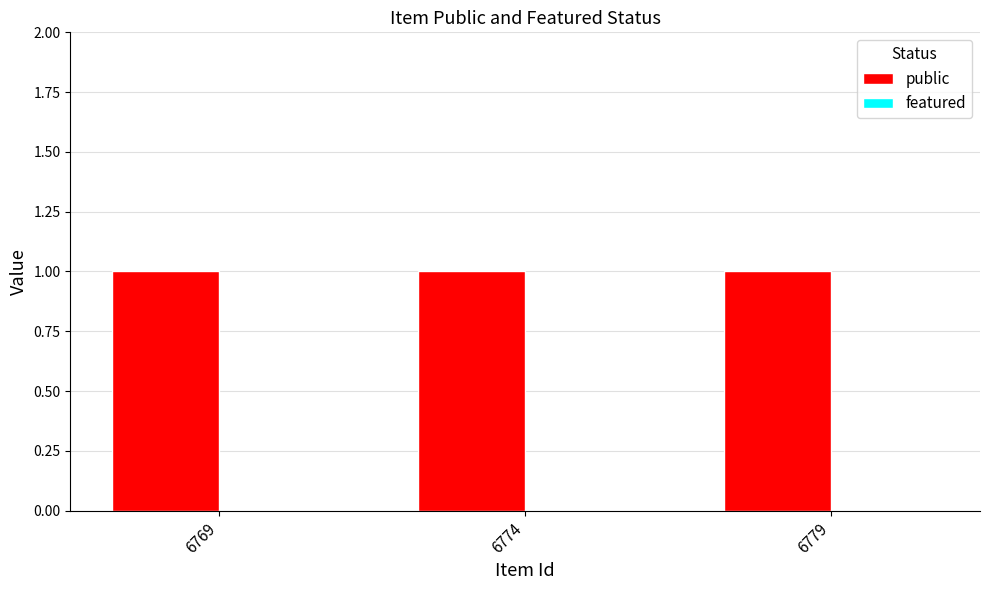

List the series in order of their peak value, highest first.

public, featured